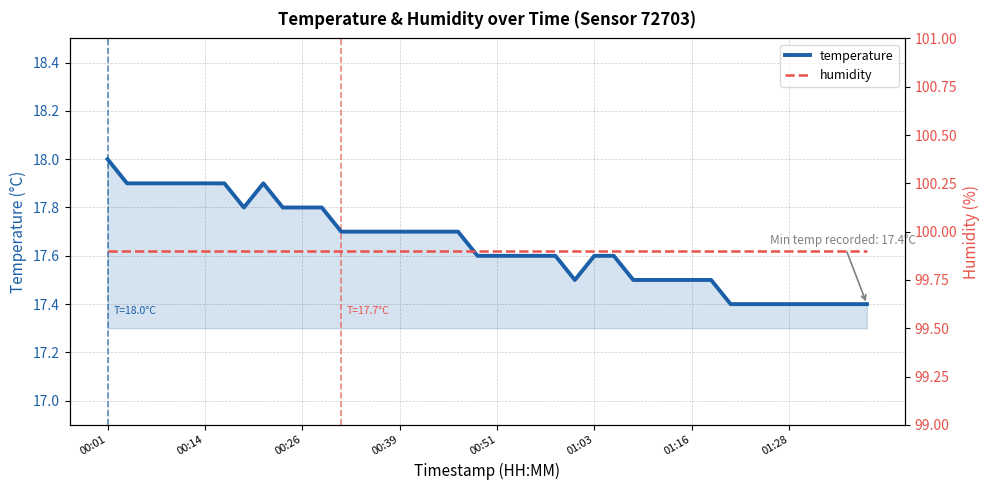

At which label does humidity reach its minimum?

00:01